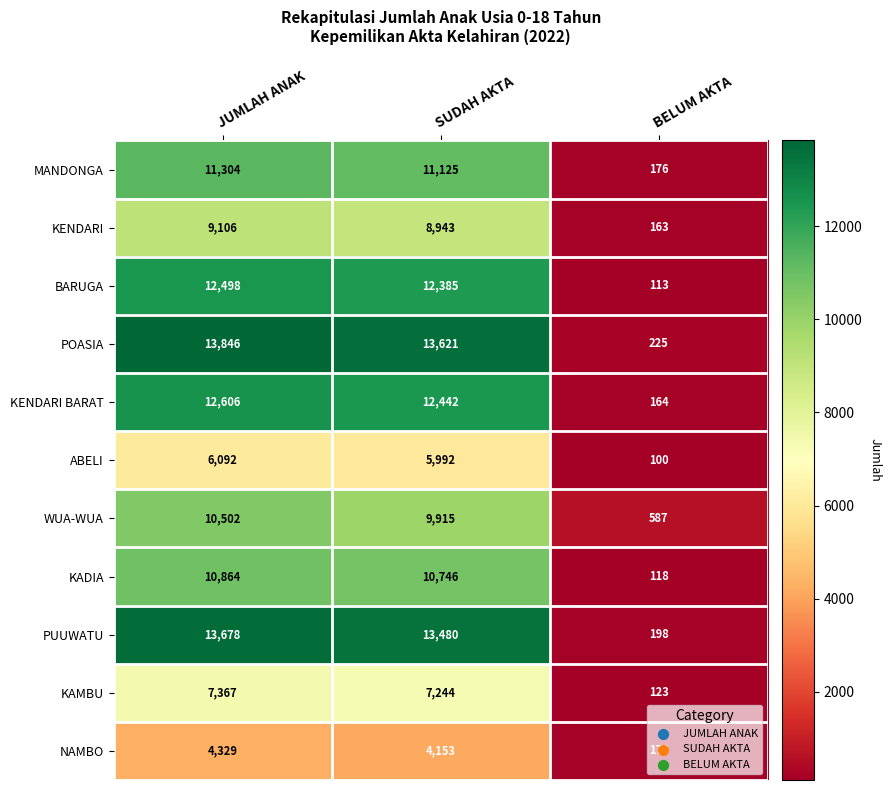

Rank the series by their maximum value, from lowest to highest.

NAMBO, ABELI, KAMBU, KENDARI, WUA-WUA, KADIA, MANDONGA, BARUGA, KENDARI BARAT, PUUWATU, POASIA